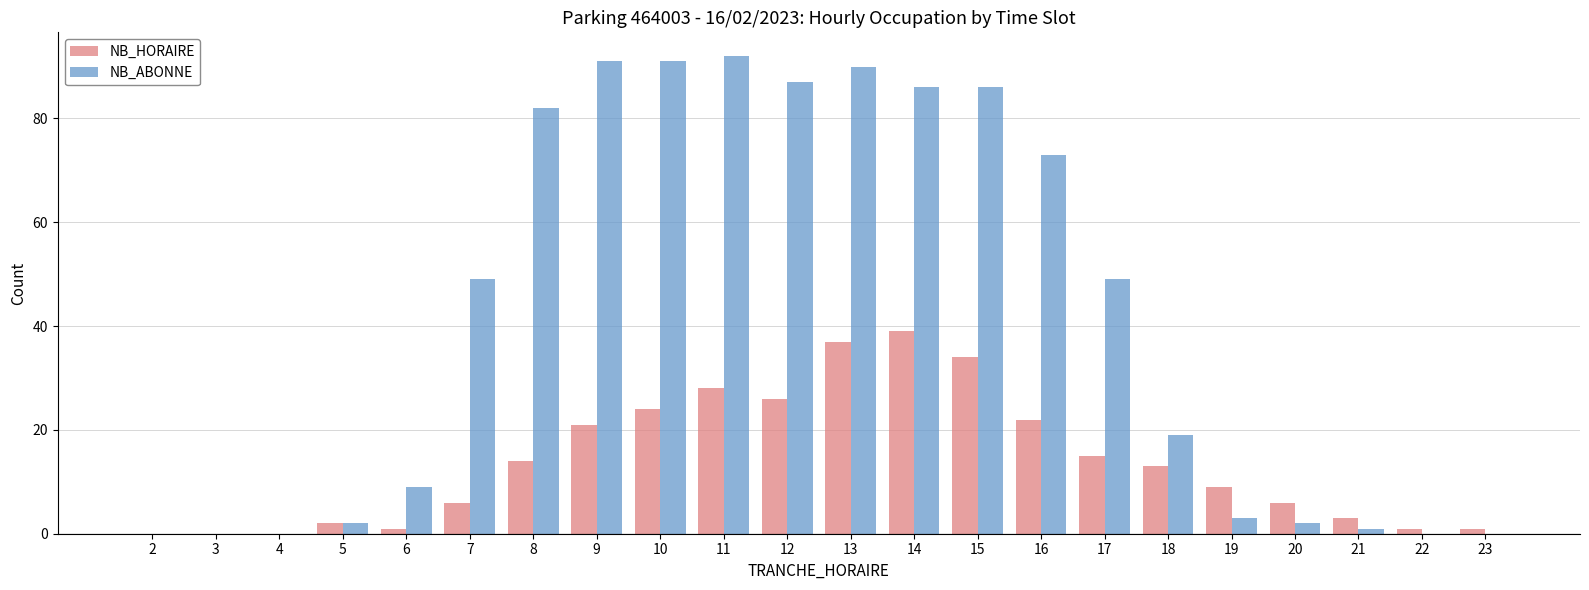

What are all the series names shown in the legend?

NB_HORAIRE, NB_ABONNE